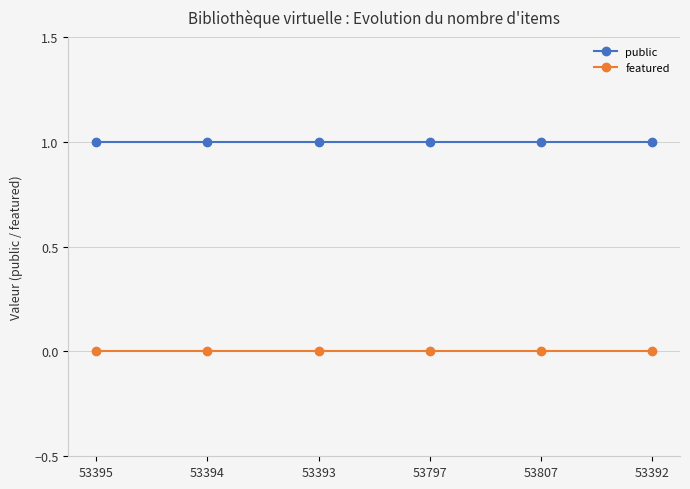

Reading right to left, extract all data points from this chart.

public: 1	1	1	1	1	1
featured: 0	0	0	0	0	0